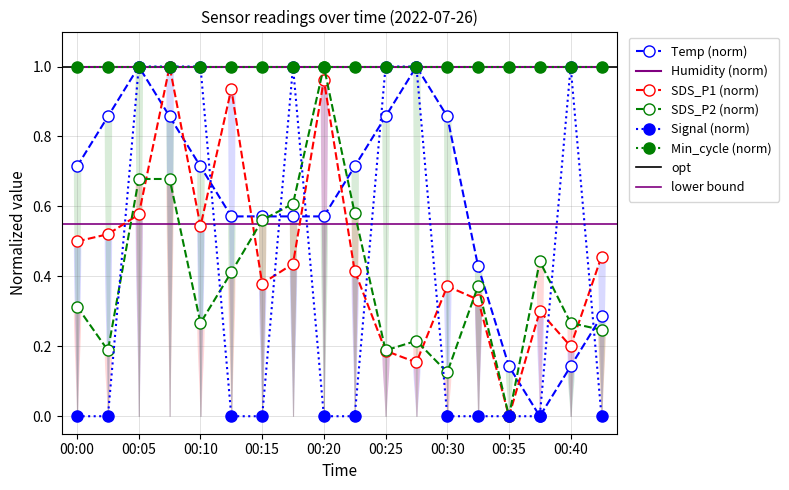

True or false: SDS_P2 and Temp cross at least once.

True